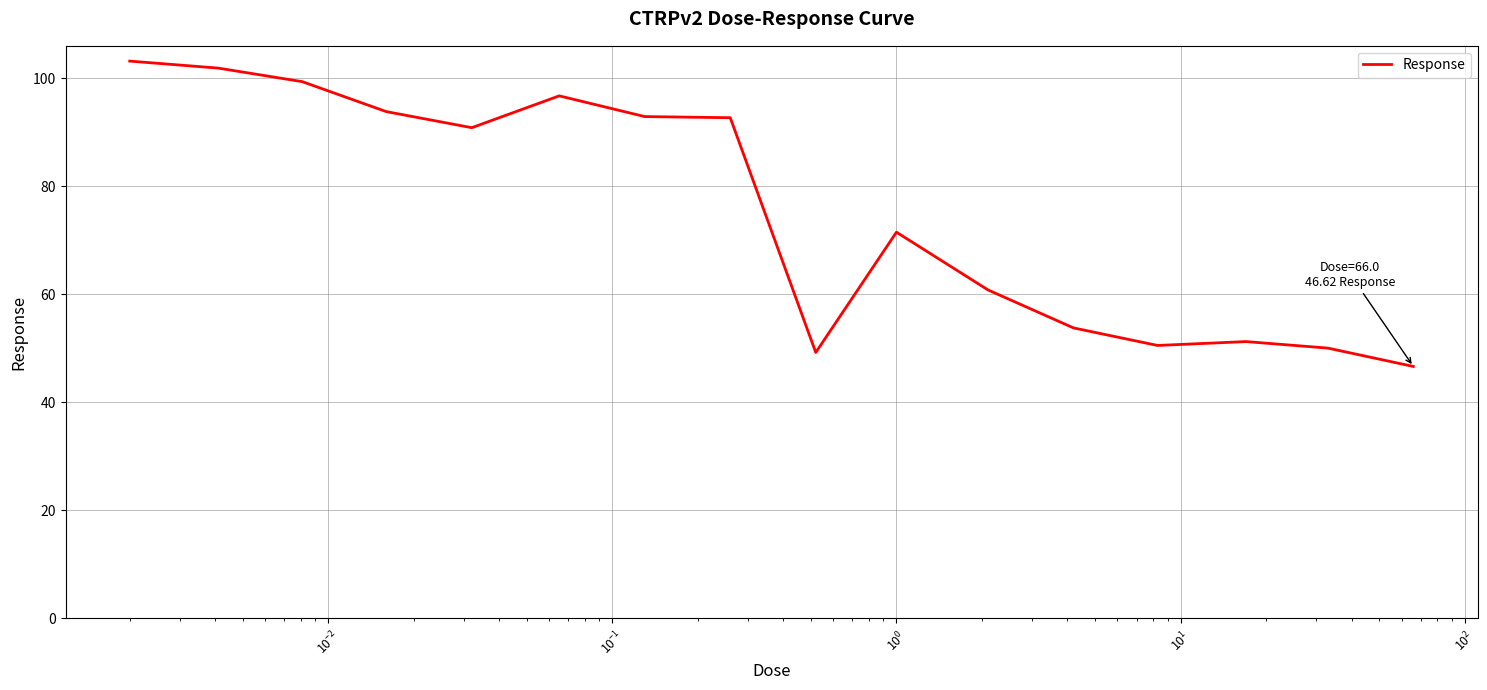

What is the smallest value displayed?

46.6